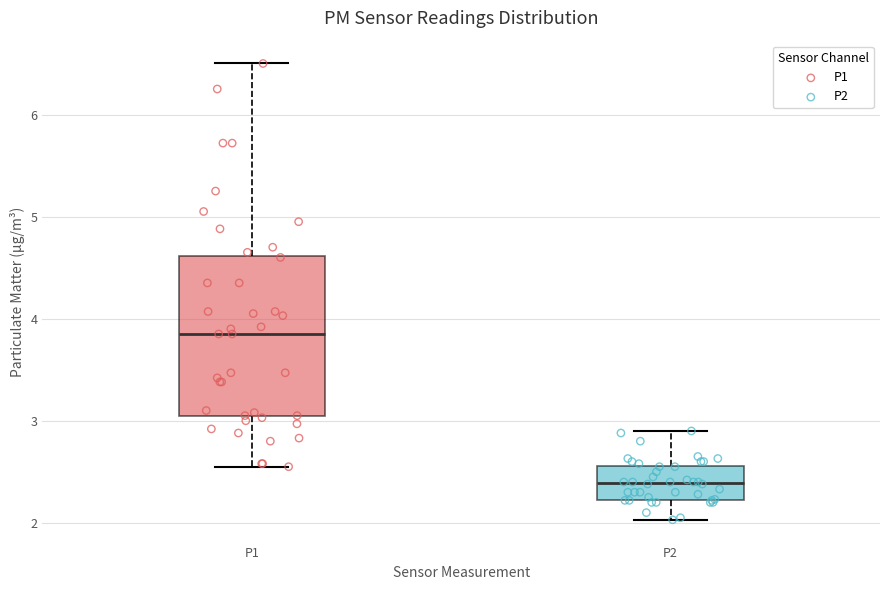

Reading left to right, transcribe this box plot: for each box, give where its median line is, the range the box spans, and where its two whiskers end, as read against the y-axis. The values are not printed on the chart, so give them approximately, as read against the axis.

P1: median 3.9, box 3.0 to 4.6, whiskers 2.6 to 6.5
P2: median 2.4, box 2.2 to 2.6, whiskers 2.0 to 2.9